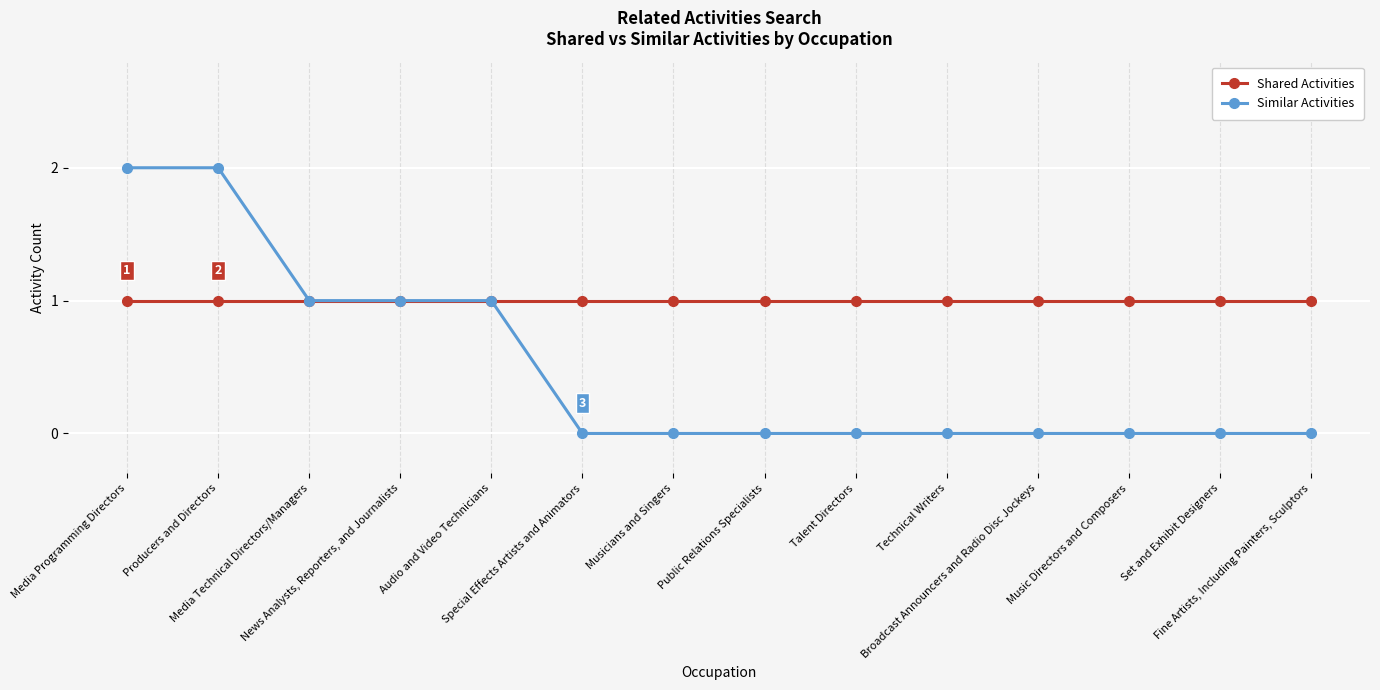

What is the spread (max minus min) of values at Media Programming Directors?

1